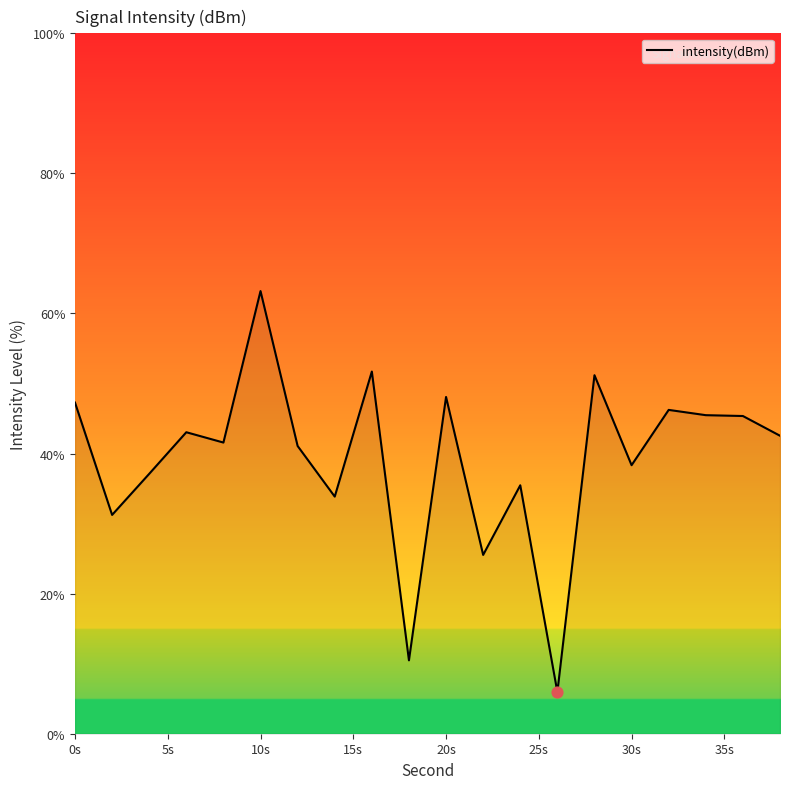

What is the maximum value shown in the chart?

63.2